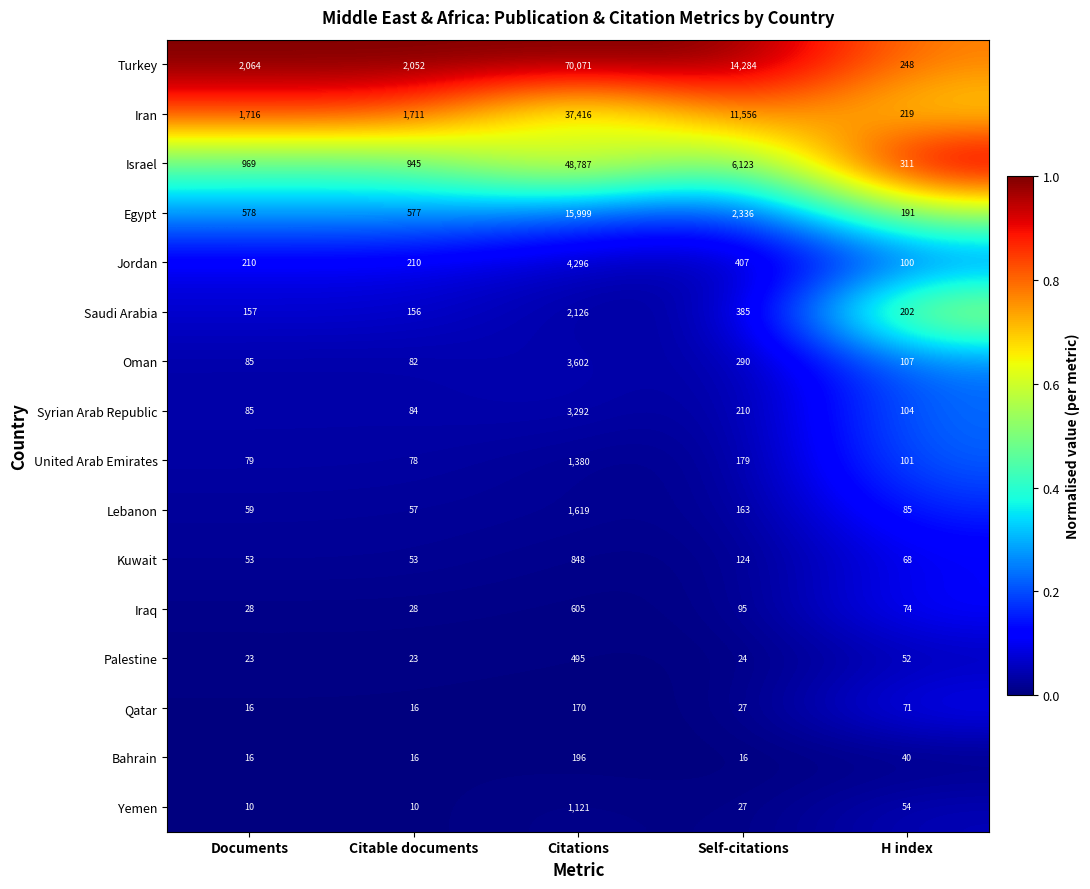

The value of Yemen at H index is 54. True or false?

True